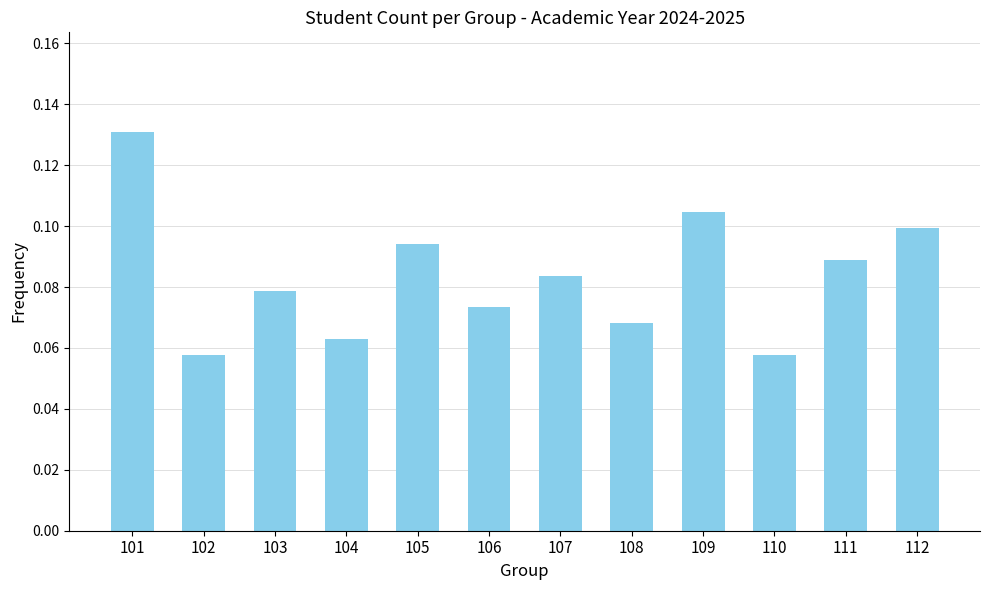

Which has a higher value, 111 or 106?

111